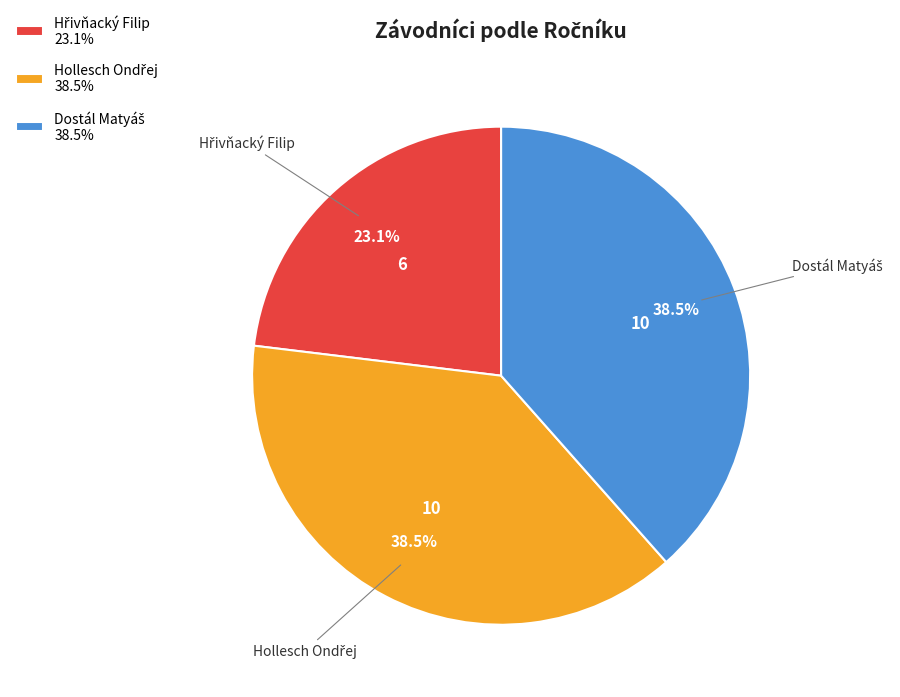

Does any single category account for the majority?

No